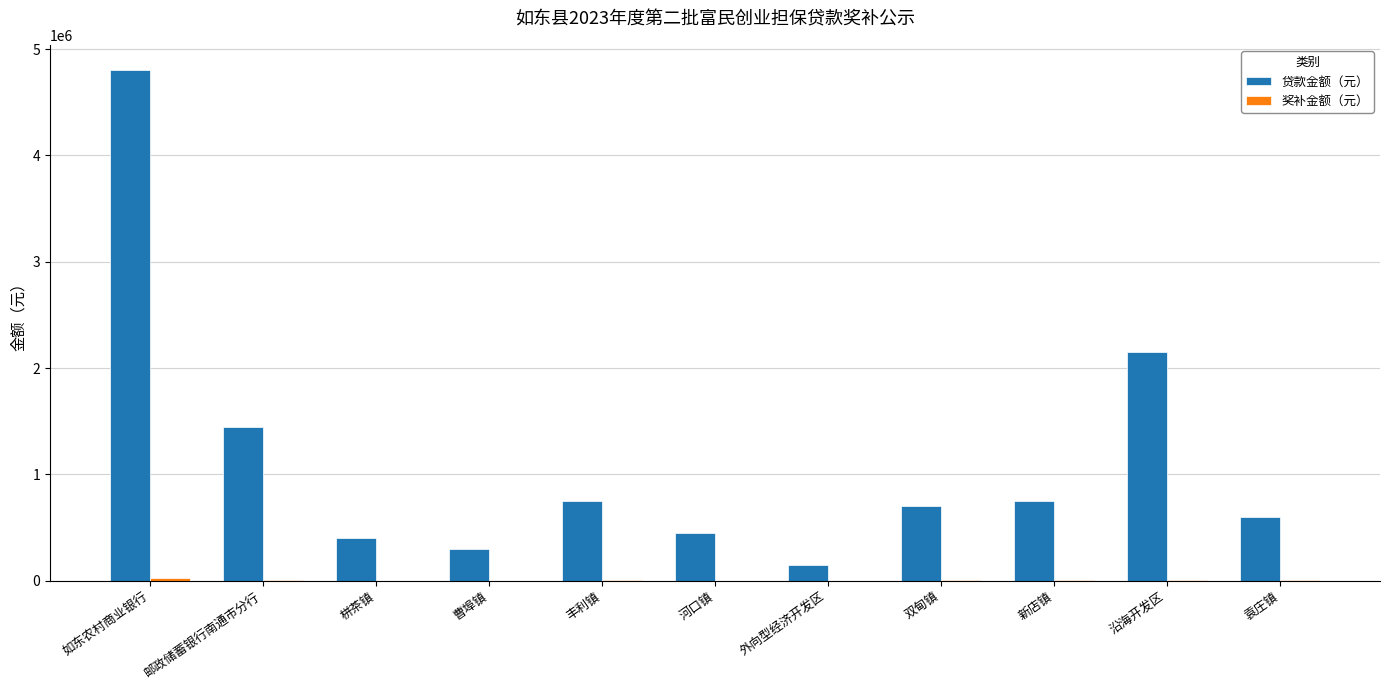

Is it true that 贷款金额（元） equals 133789 at 曹埠镇?

False